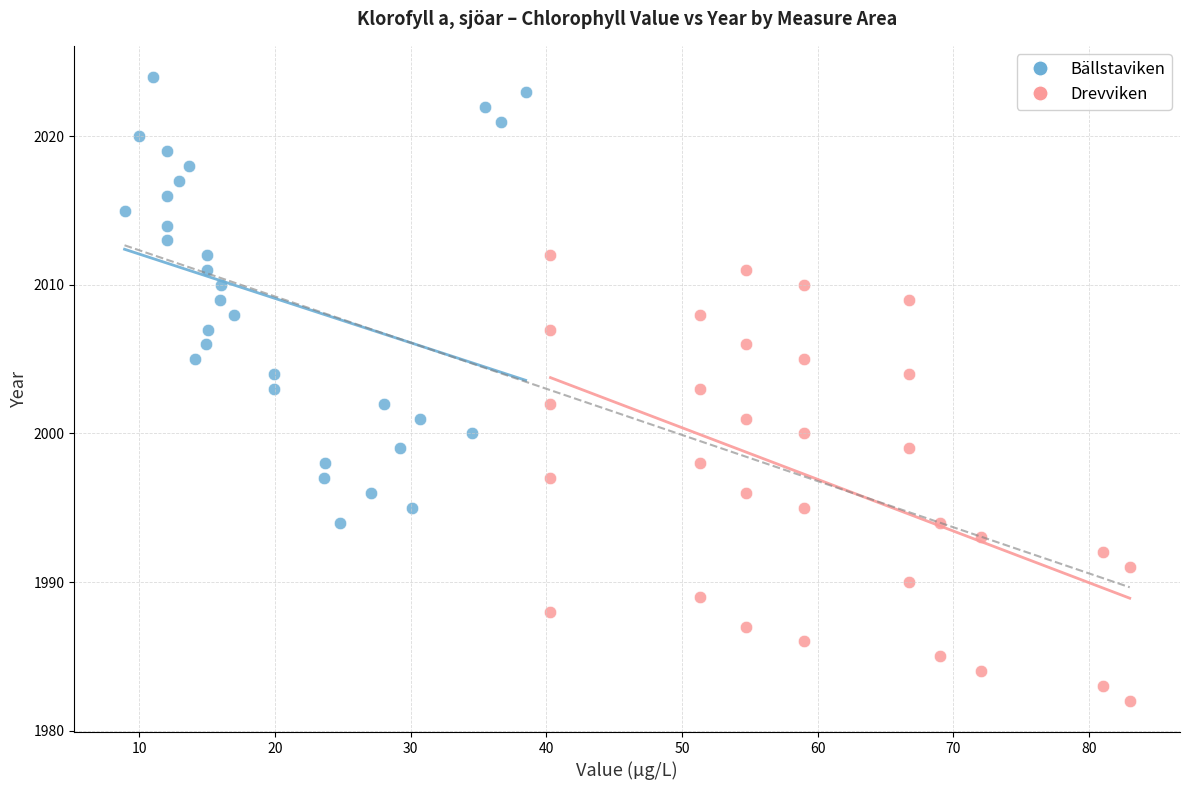

Which series contains the lowest Y value?

Drevviken